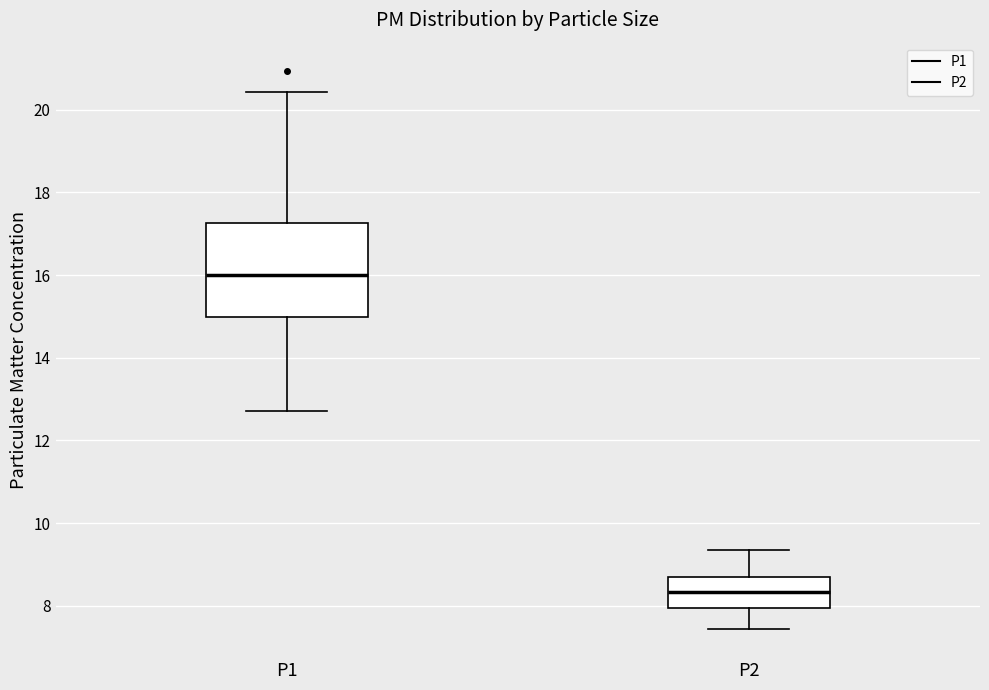

Which box's median line is the lowest?

P2